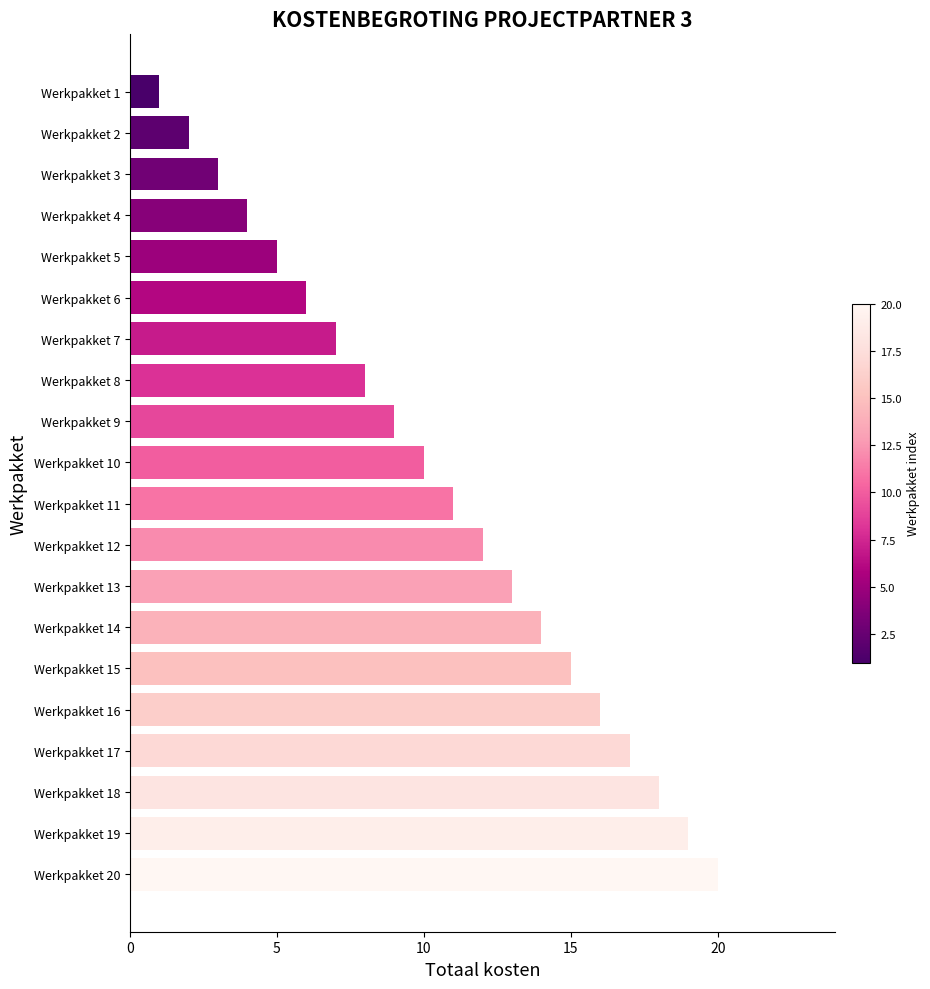

True or false: the data shows 1 at Werkpakket 1.

True